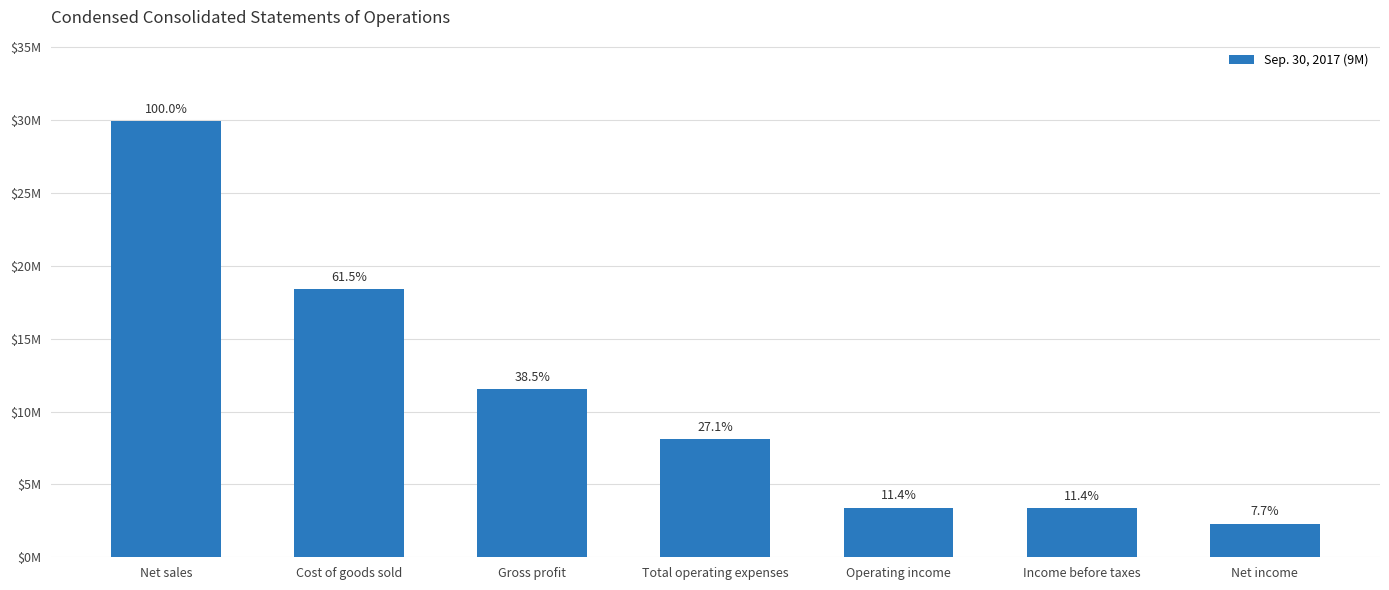

The chart shows a value of 3398990 at Income before taxes. True or false?

True